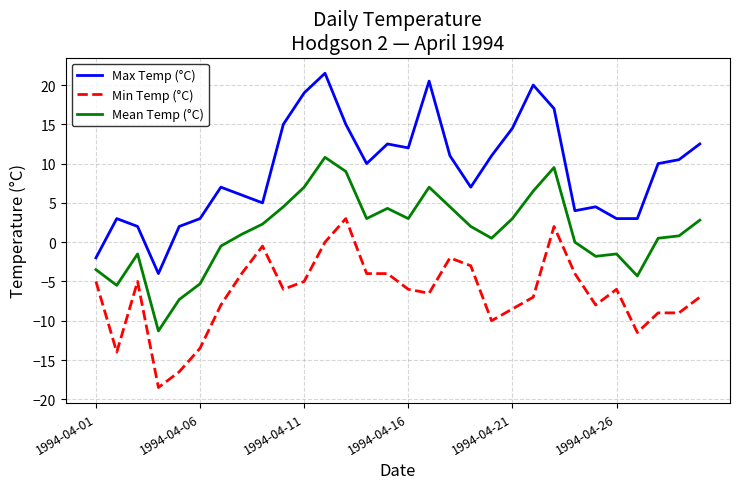

Rank the series by their maximum value, from lowest to highest.

Min Temp (°C), Mean Temp (°C), Max Temp (°C)